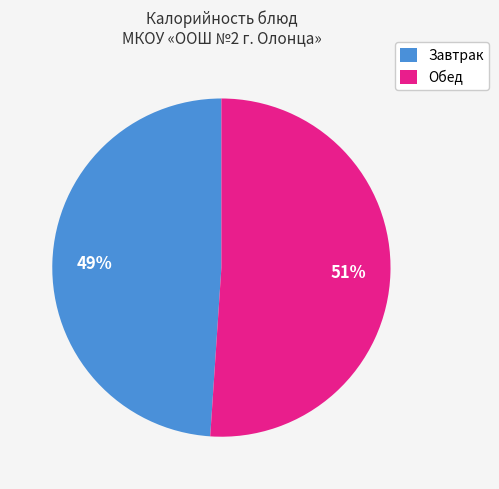

True or false: Обед accounts for 51% of the total.

True